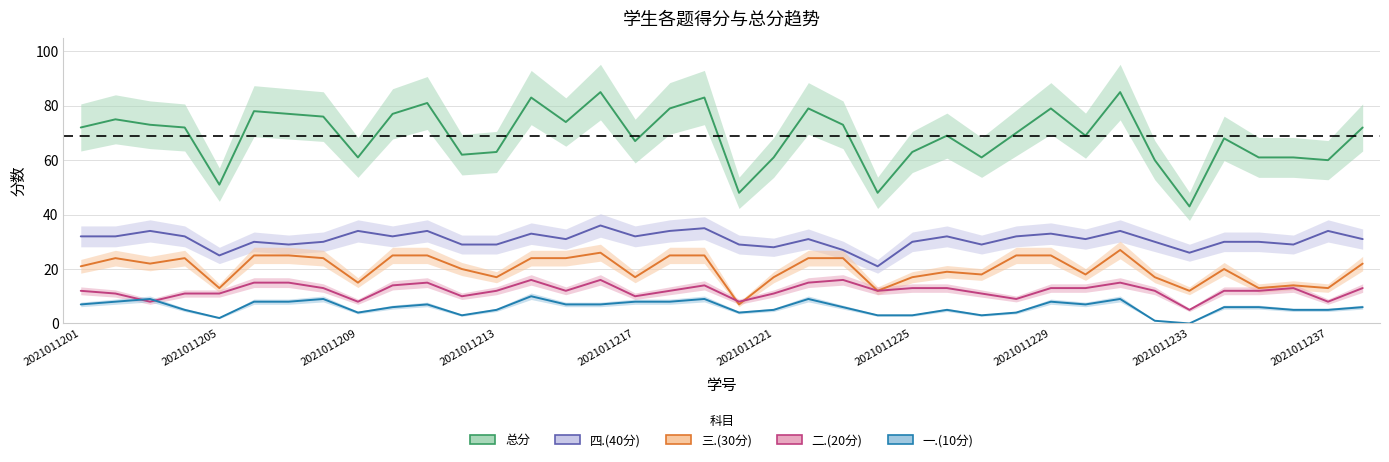

What is the difference between the second highest and minimum values in the 总分 series?

42